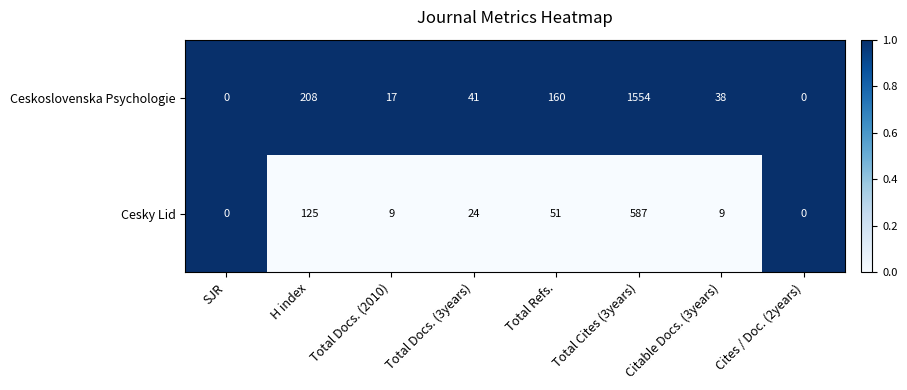

Count the number of categories in the chart.

8